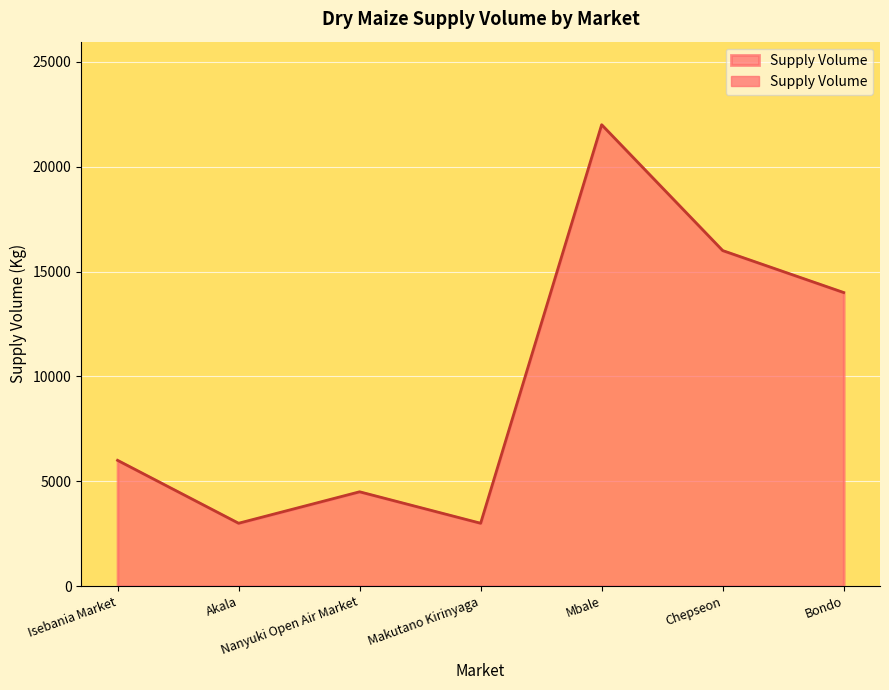

Which label corresponds to the smallest value in the chart?

Akala